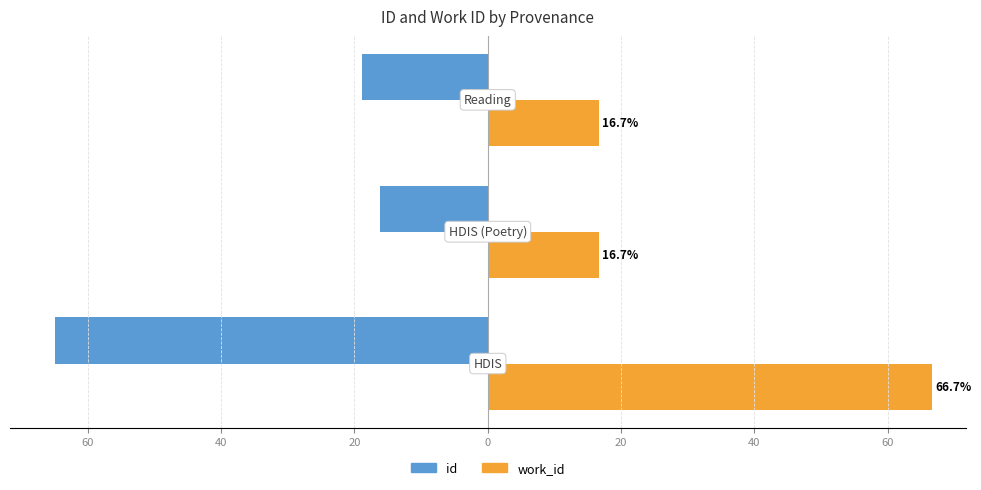

Reading right to left, list all the values displayed in this chart.

id: -18.8	-16.2	-64.9
work_id: 16.7	16.7	66.7